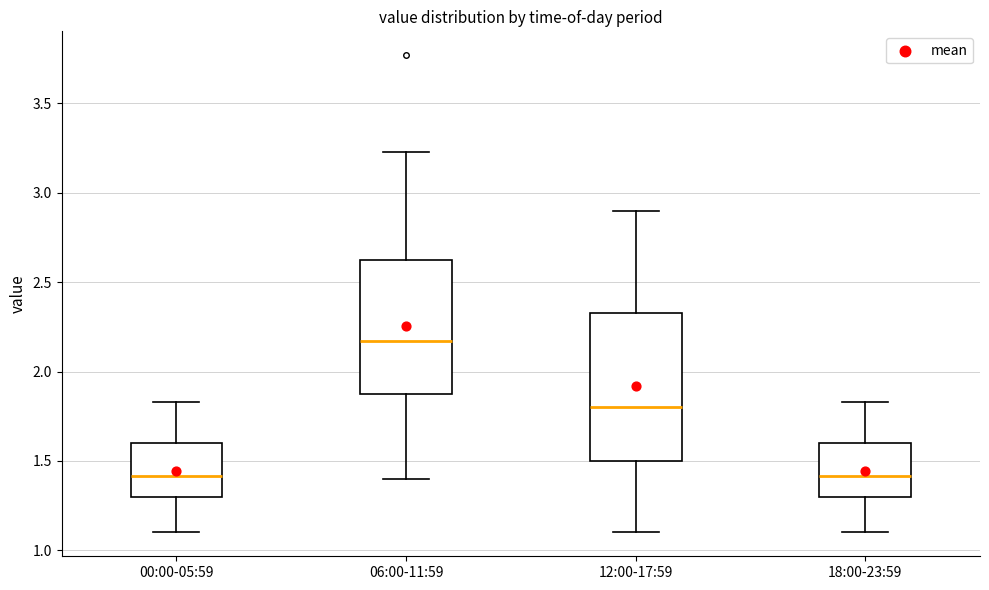

Reading left to right, transcribe this box plot: for each box, give where its median line is, the range the box spans, and where its two whiskers end, as read against the y-axis. The values are not printed on the chart, so give them approximately, as read against the axis.

00:00-05:59: median 1.40, box 1.30 to 1.60, whiskers 1.10 to 1.85
06:00-11:59: median 2.15, box 1.90 to 2.65, whiskers 1.40 to 3.25
12:00-17:59: median 1.80, box 1.50 to 2.35, whiskers 1.10 to 2.90
18:00-23:59: median 1.40, box 1.30 to 1.60, whiskers 1.10 to 1.85